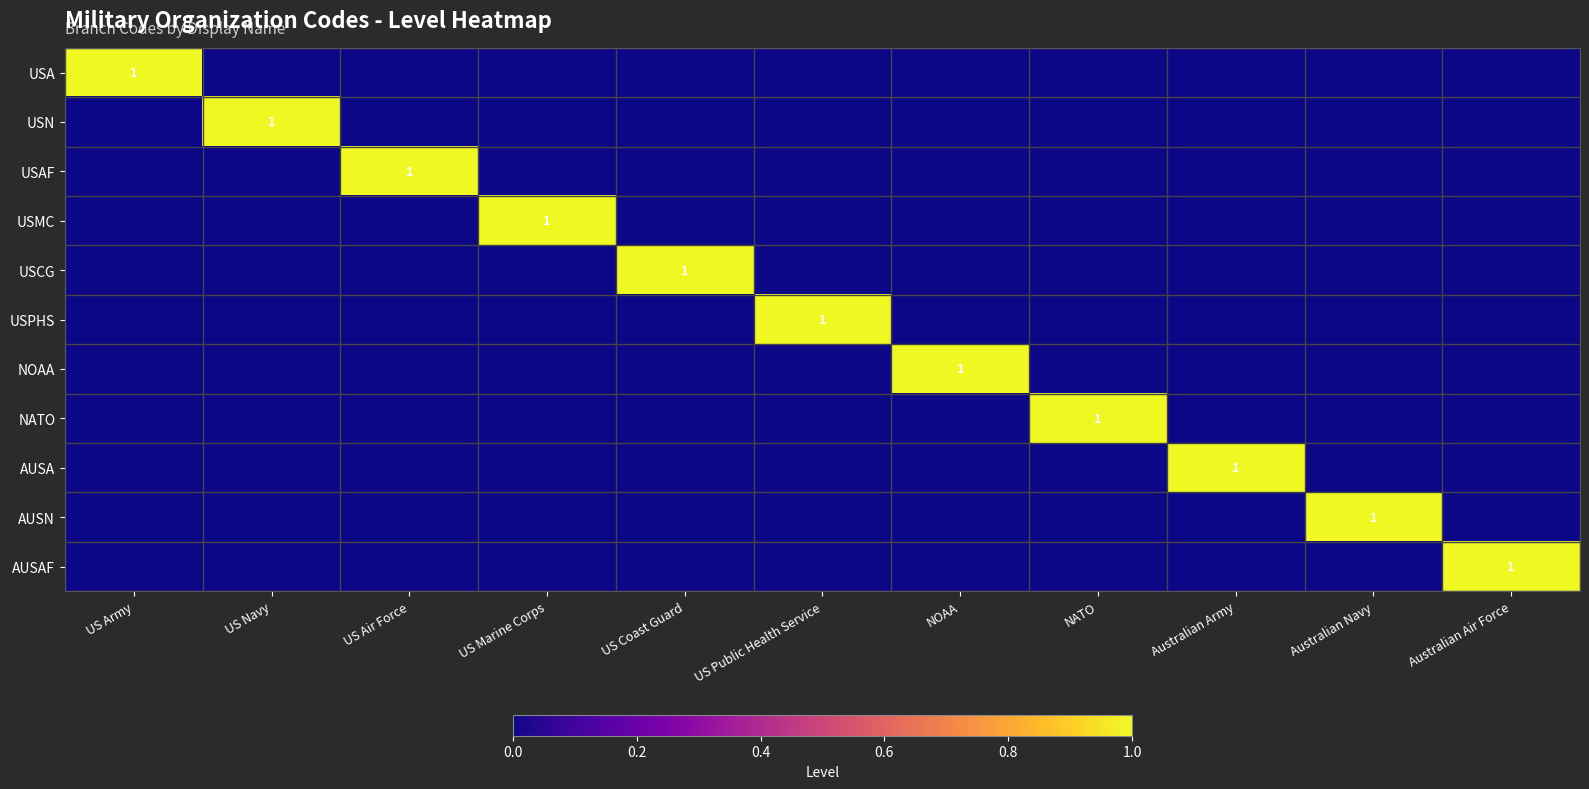

True or false: NATO has a value of 2 at NATO.

False